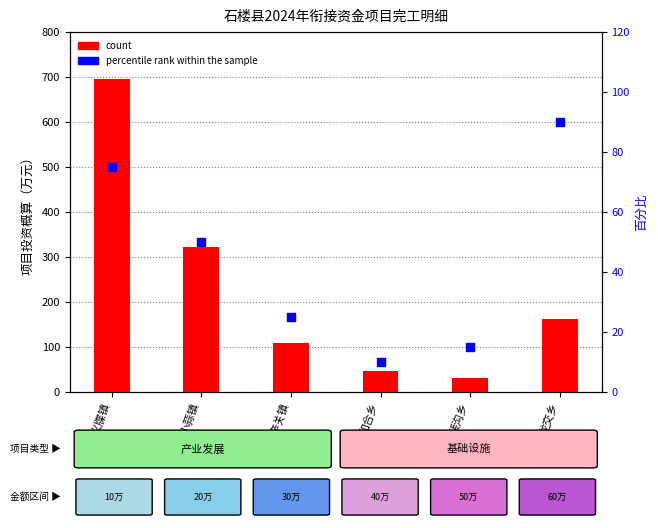

Which series reaches the minimum Y coordinate?

percentile rank within the sample